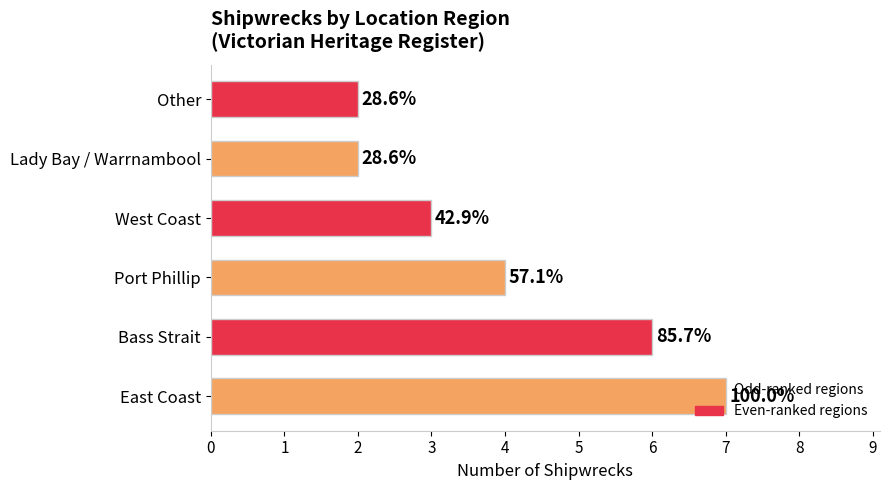

How many values are between 2 and 6?

5